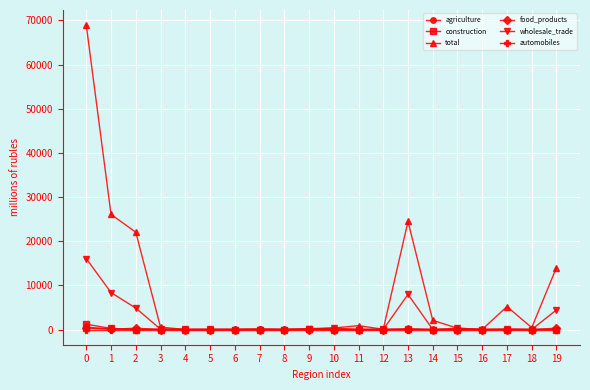

What is the greatest value displayed?

68931